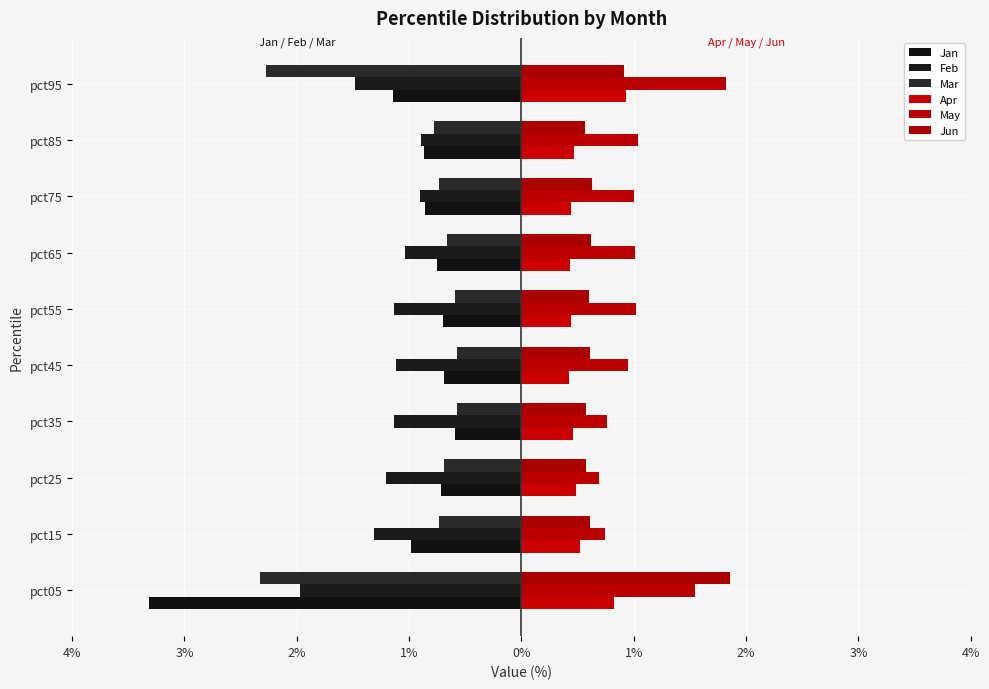

What is the sum of all Jun values?

7.6